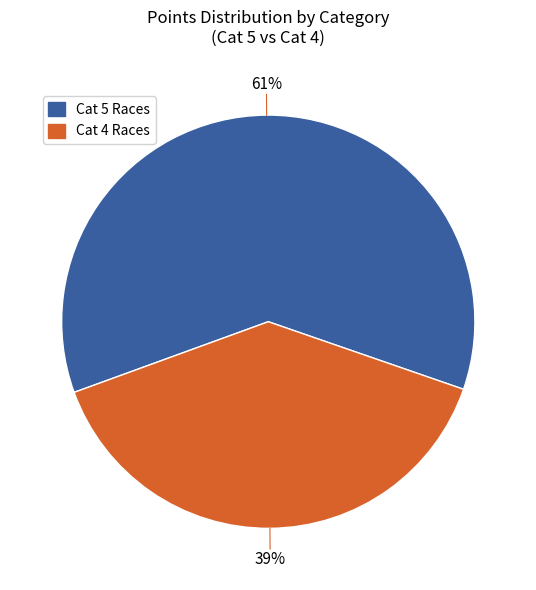

Which category has the biggest portion of the pie?

Cat 5 Races